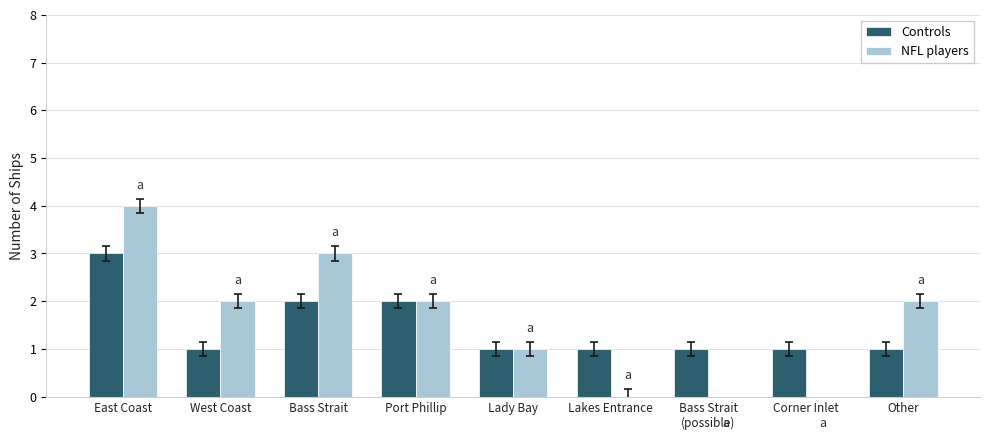

At how many categories does at least one series exceed 0?

9